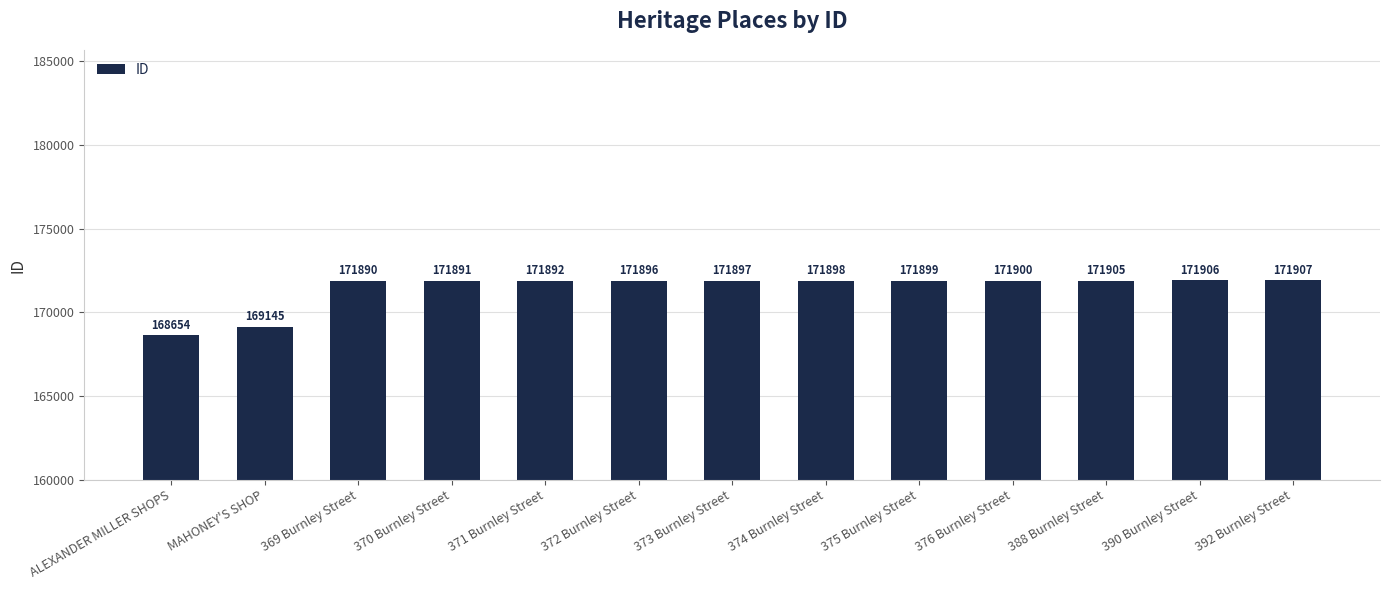

What is the change in value from 371 Burnley Street to 373 Burnley Street?

+5